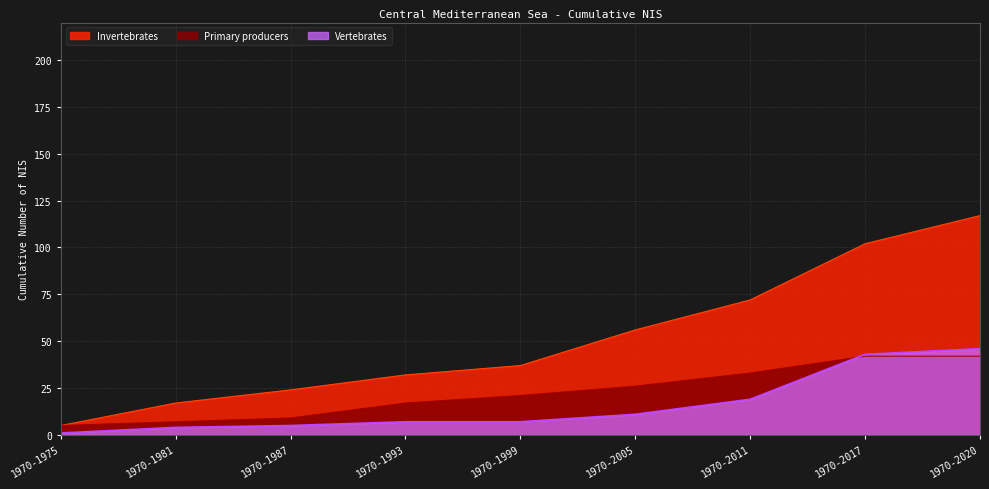

Reading right to left, what are all the values shown in this chart?

Primary producers: 42	42	33	26	21	17	9	7	5
Invertebrates: 117	102	72	56	37	32	24	17	5
Vertebrates: 46	43	19	11	7	7	5	4	1